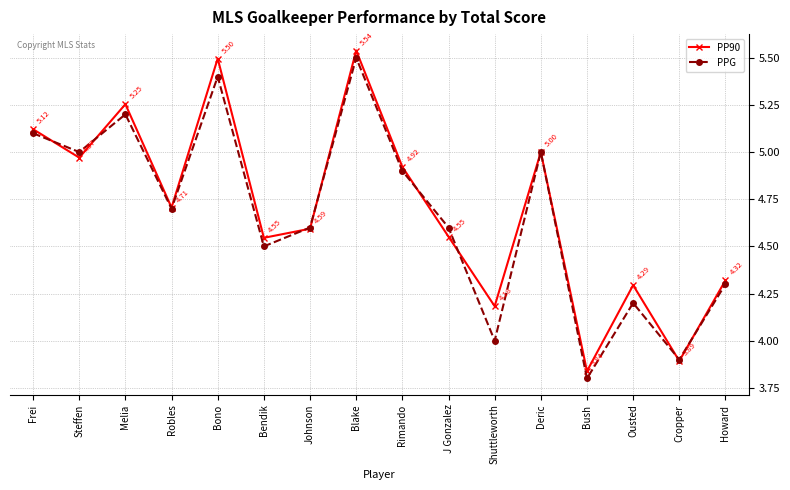

Is this an area chart (filled region under the line)?

No